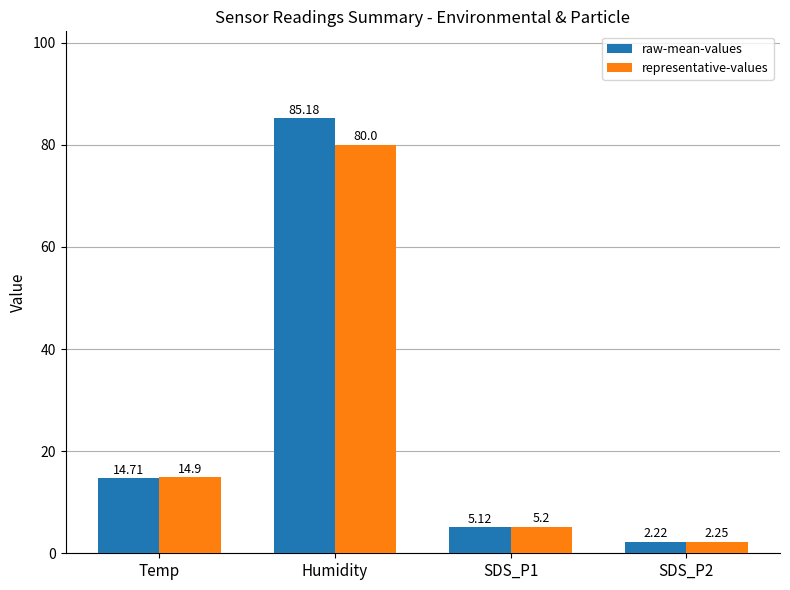

Which series has the widest spread of values?

raw-mean-values